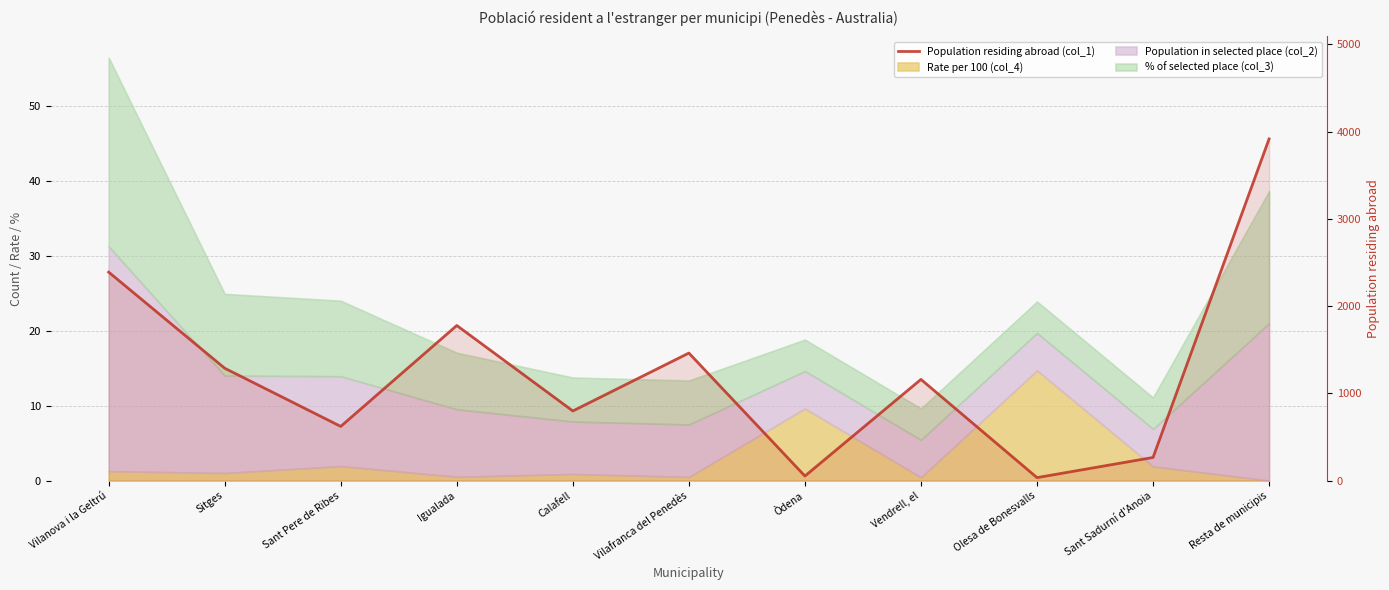

What is the change in value from Igualada to Vilafranca del Penedès?

-316